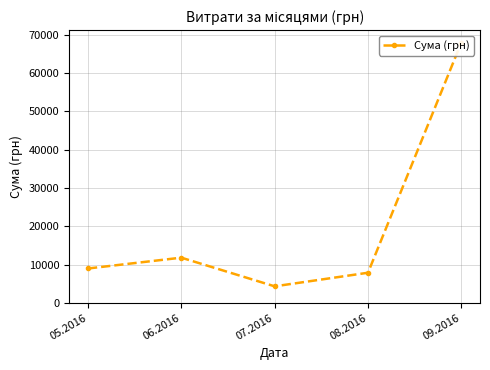

What is the label of the 1st point from the right?

09.2016